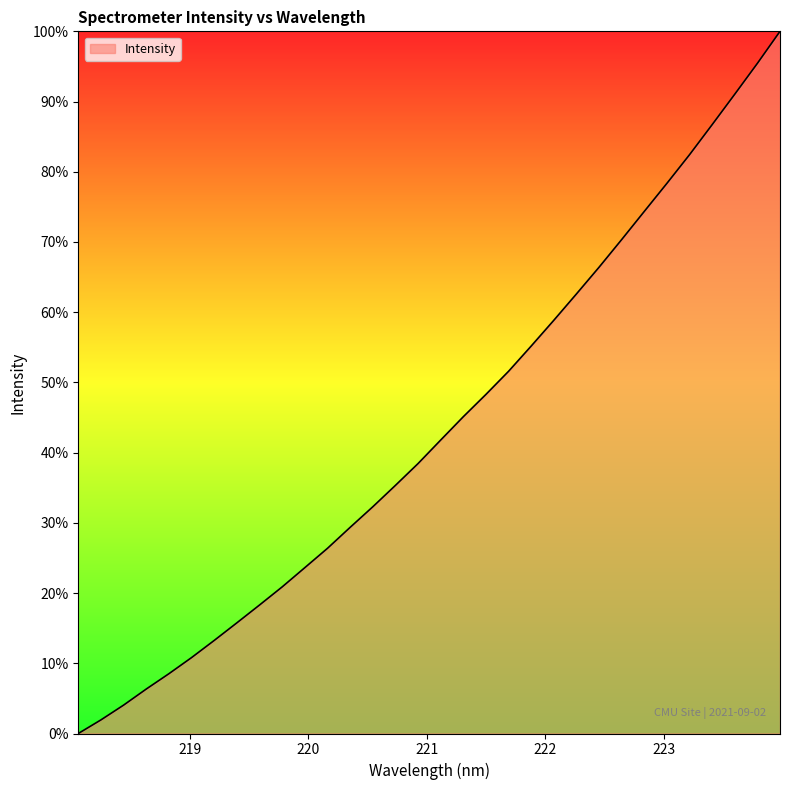

How many lines are shown in the chart?

1